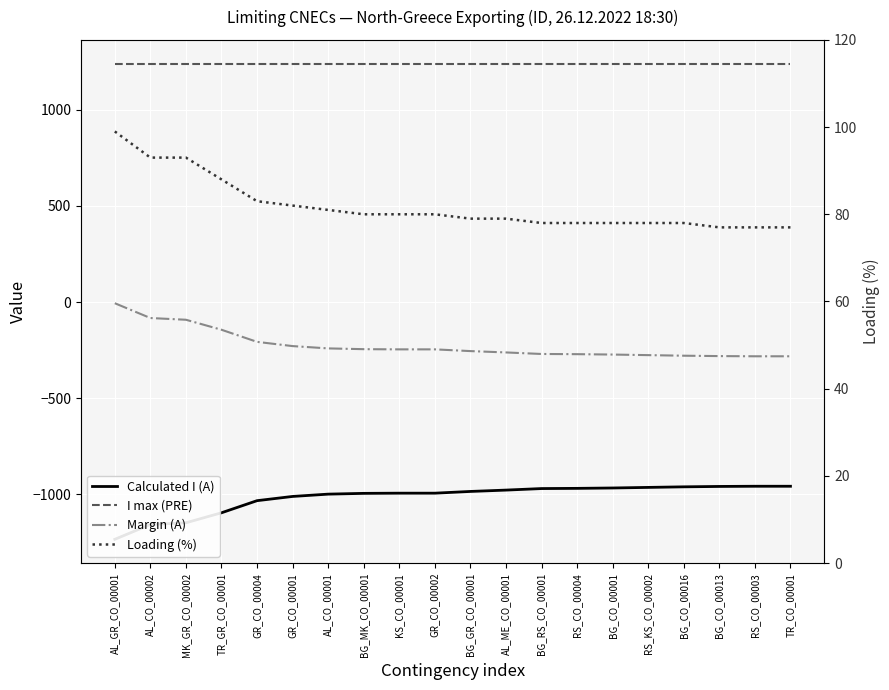

Rank the categories by Calculated I (A) value from highest to lowest.

RS_CO_00003, TR_CO_00001, BG_CO_00013, BG_CO_00016, RS_KS_CO_00002, BG_CO_00001, RS_CO_00004, BG_RS_CO_00001, AL_ME_CO_00001, BG_GR_CO_00001, KS_CO_00001, GR_CO_00002, BG_MK_CO_00001, AL_CO_00001, GR_CO_00001, GR_CO_00004, TR_GR_CO_00001, MK_GR_CO_00002, AL_CO_00002, AL_GR_CO_00001